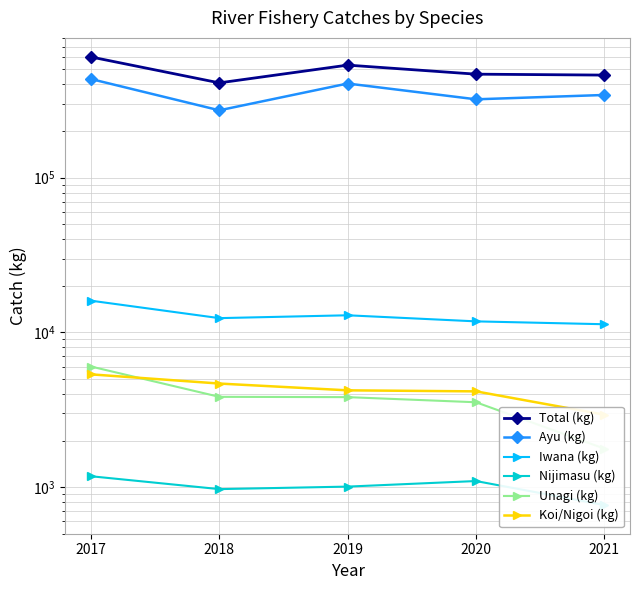

True or false: Total (kg) and Nijimasu (kg) intersect in this chart.

False